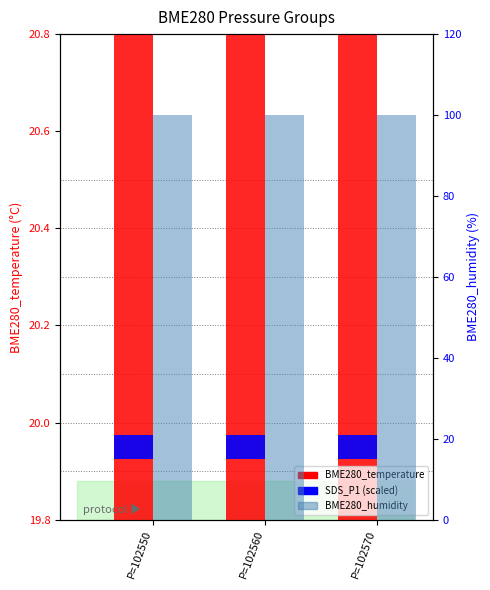

At which label does BME280_humidity reach its minimum?

P=102550